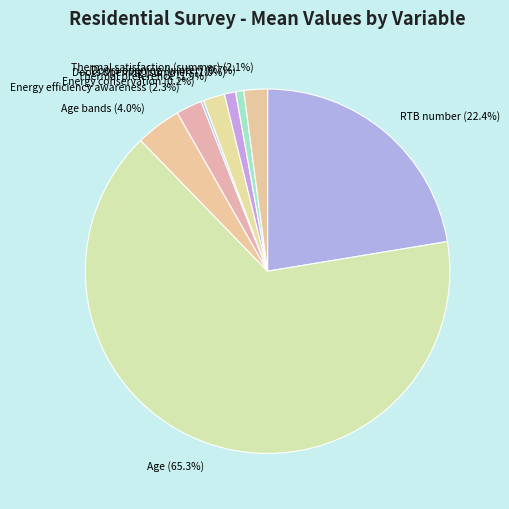

Does Age represent more than half of the total?

Yes